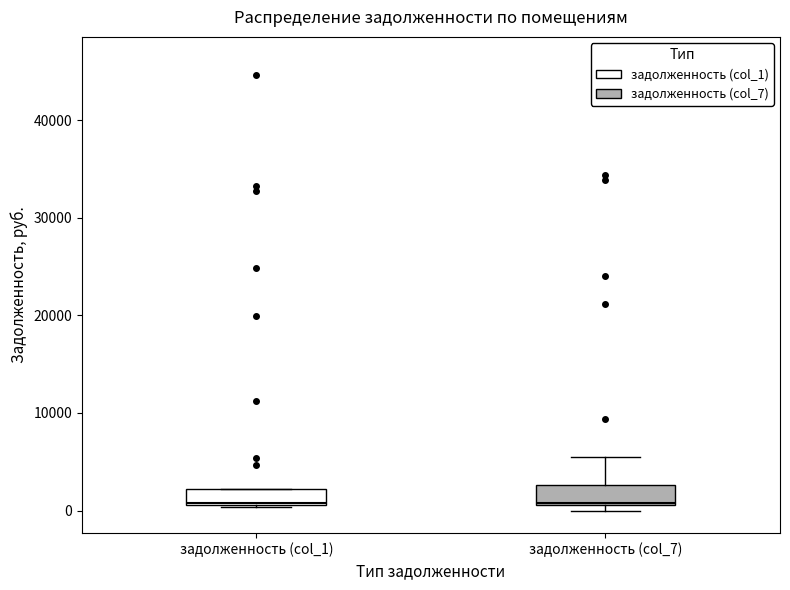

Reading left to right, transcribe this box plot: for each box, give where its median line is, the range the box spans, and where its two whiskers end, as read against the y-axis. The values are not printed on the chart, so give them approximately, as read against the axis.

задолженность (col_1): median 1000, box 1000 to 2000, whiskers 0 to 2000
задолженность (col_7): median 1000, box 1000 to 3000, whiskers 0 to 6000